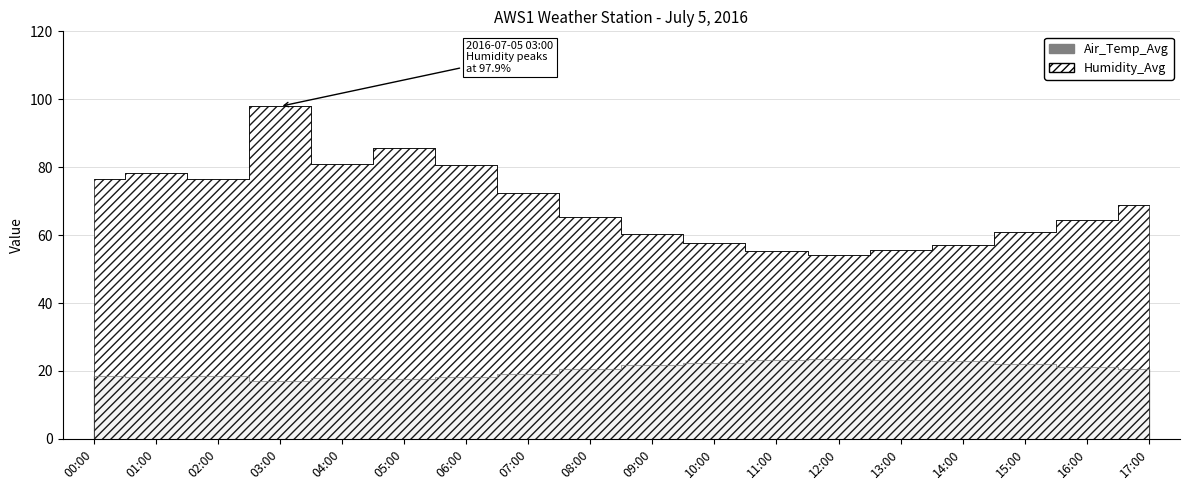

At which category is the sum across all series the highest?

03:00